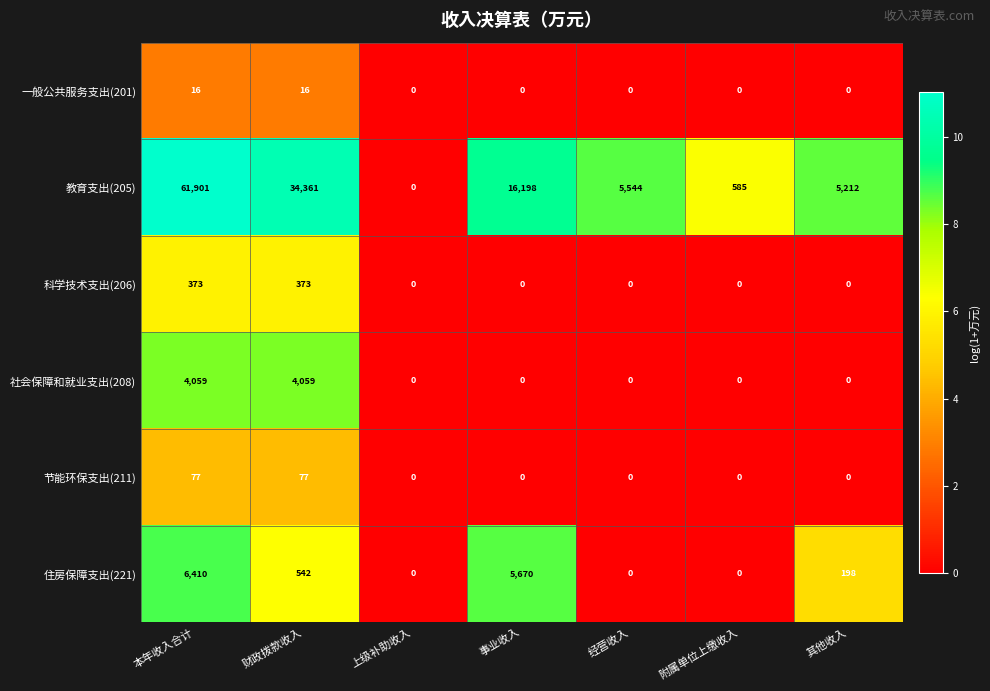

What is the average value of the 社会保障和就业支出(208) series?

1160